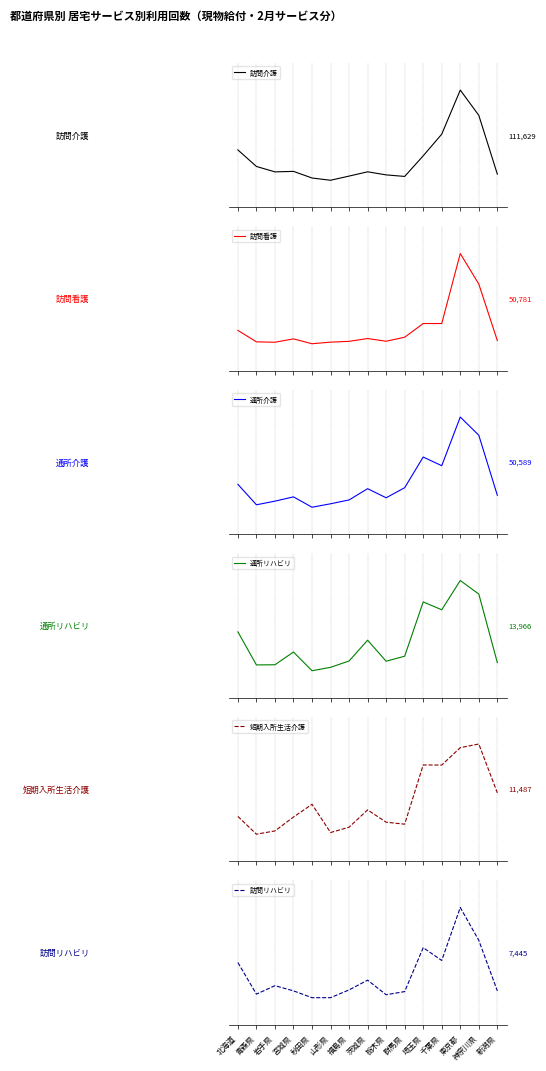

At which label is 短期入所生活介護 closest to 0?

青森県